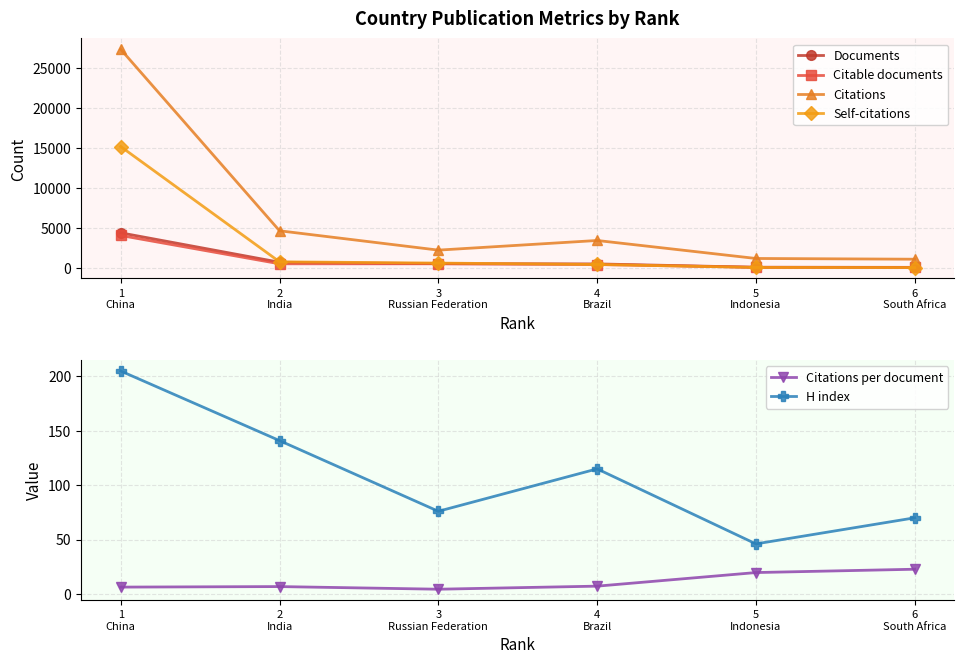

The H index series shows 115.0 at 4
Brazil. True or false?

True